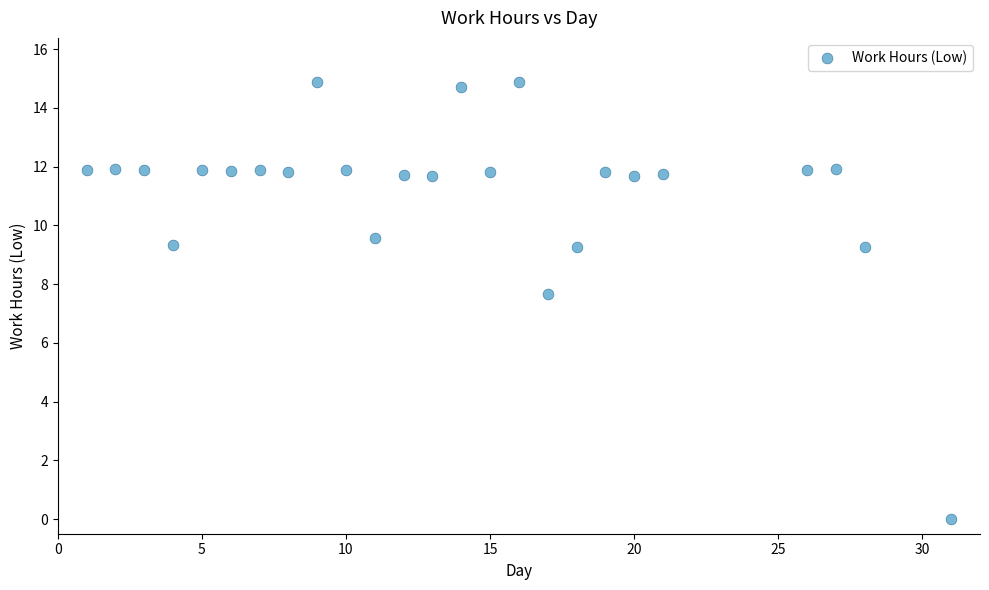

What is the range of Y values (max minus min)?

14.9